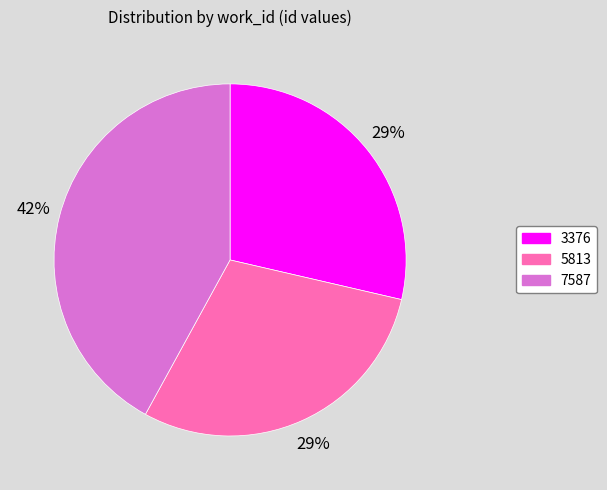

Is it true that 5813 is 29% of the pie?

True